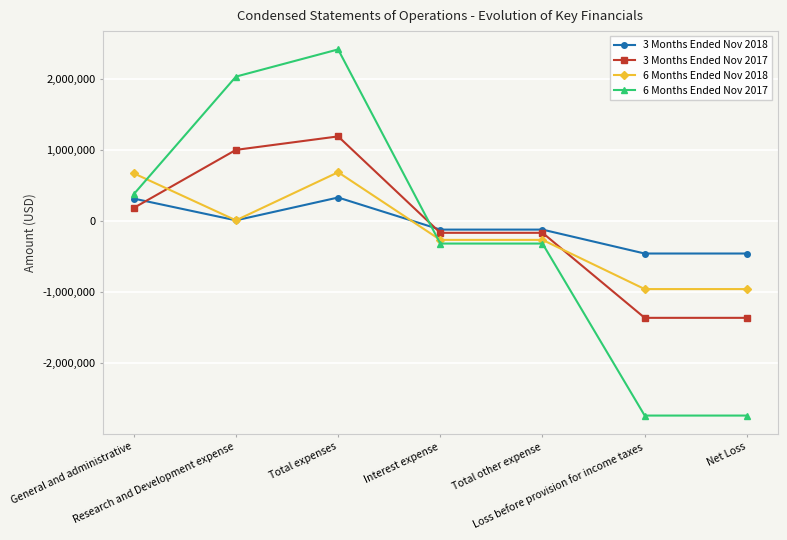

What is the spread (max minus min) of values at Total other expense?

196435